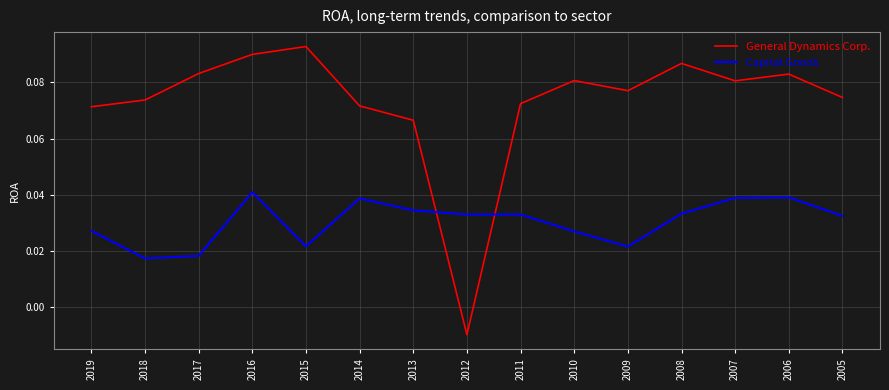

The value of Capital Goods at 2007 is 0.1. True or false?

False